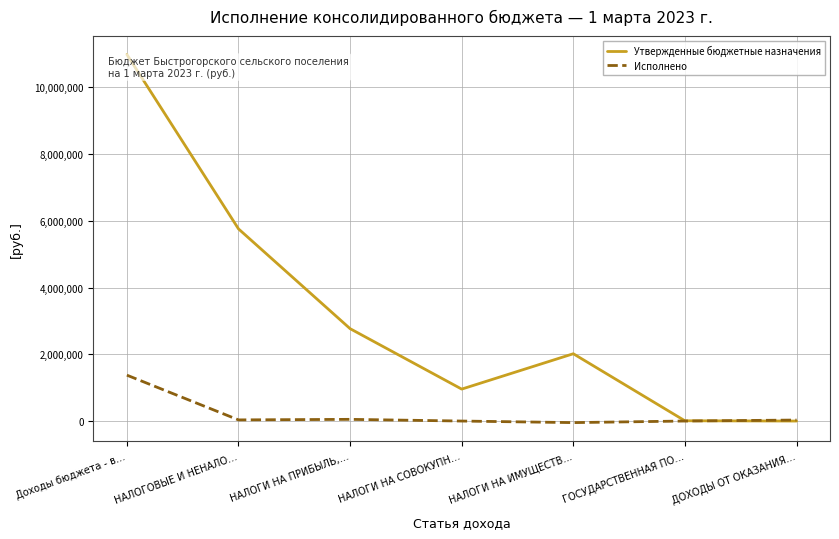

What is the sum of the Утвержденные бюджетные назначения values at ДОХОДЫ ОТ ОКАЗАНИЯ… and Доходы бюджета - в…?

10982600.0